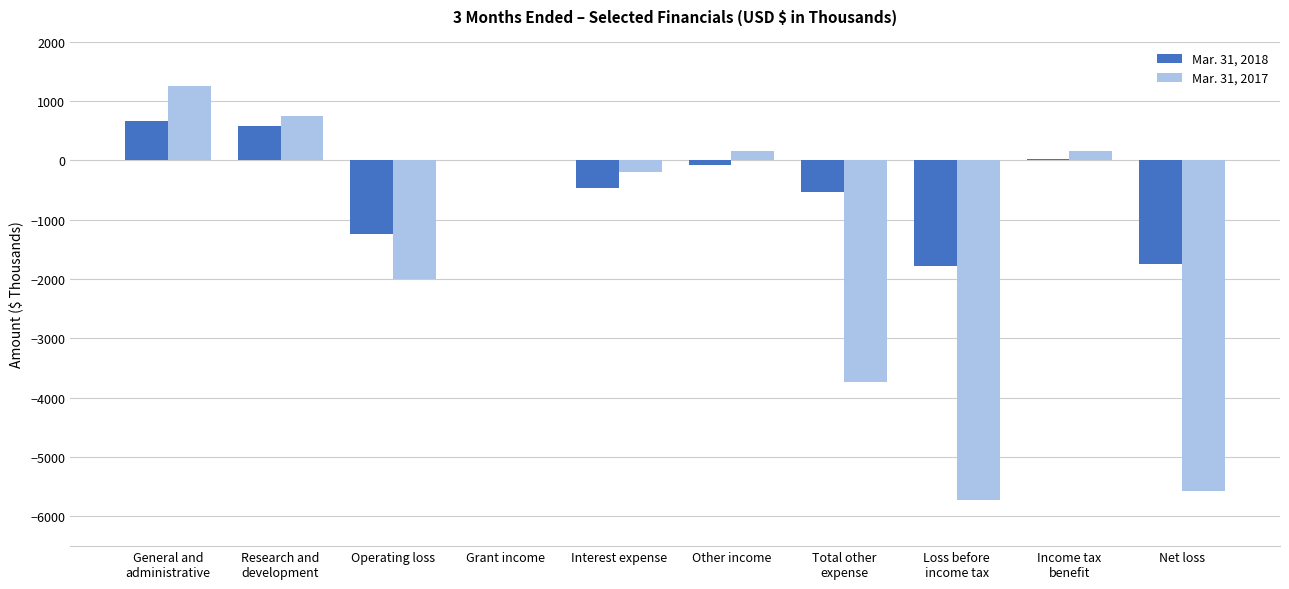

Count the number of data series in this chart.

2